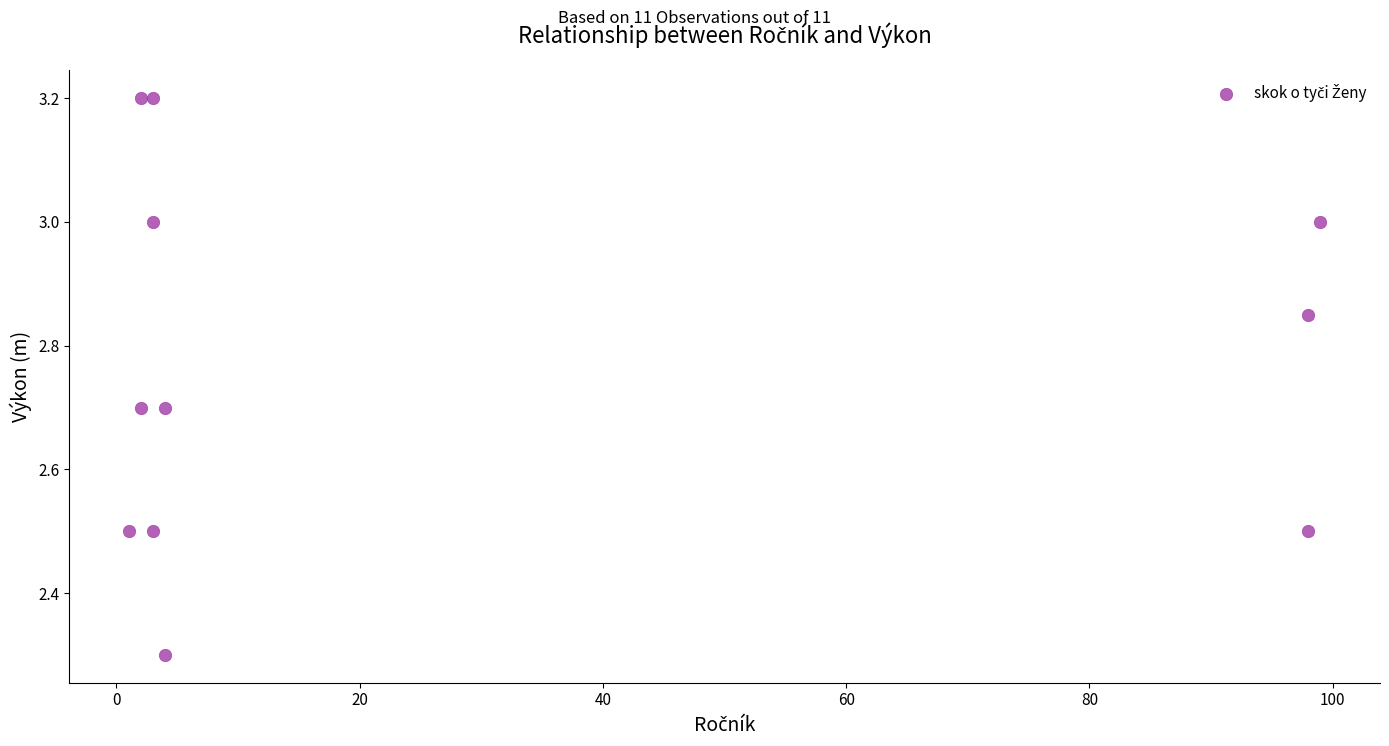

What Y value in the scatter plot is closest to 2?

2.3